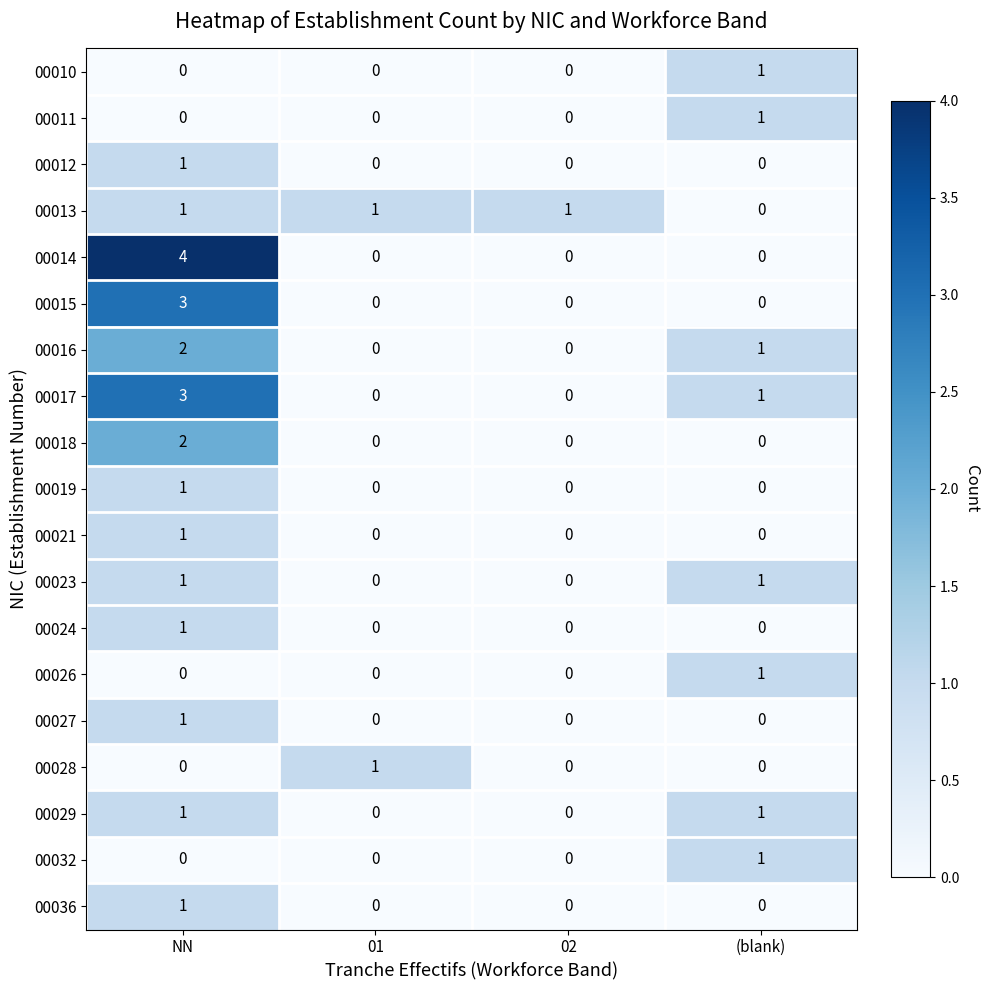

Which series has the largest range (max minus min)?

00014